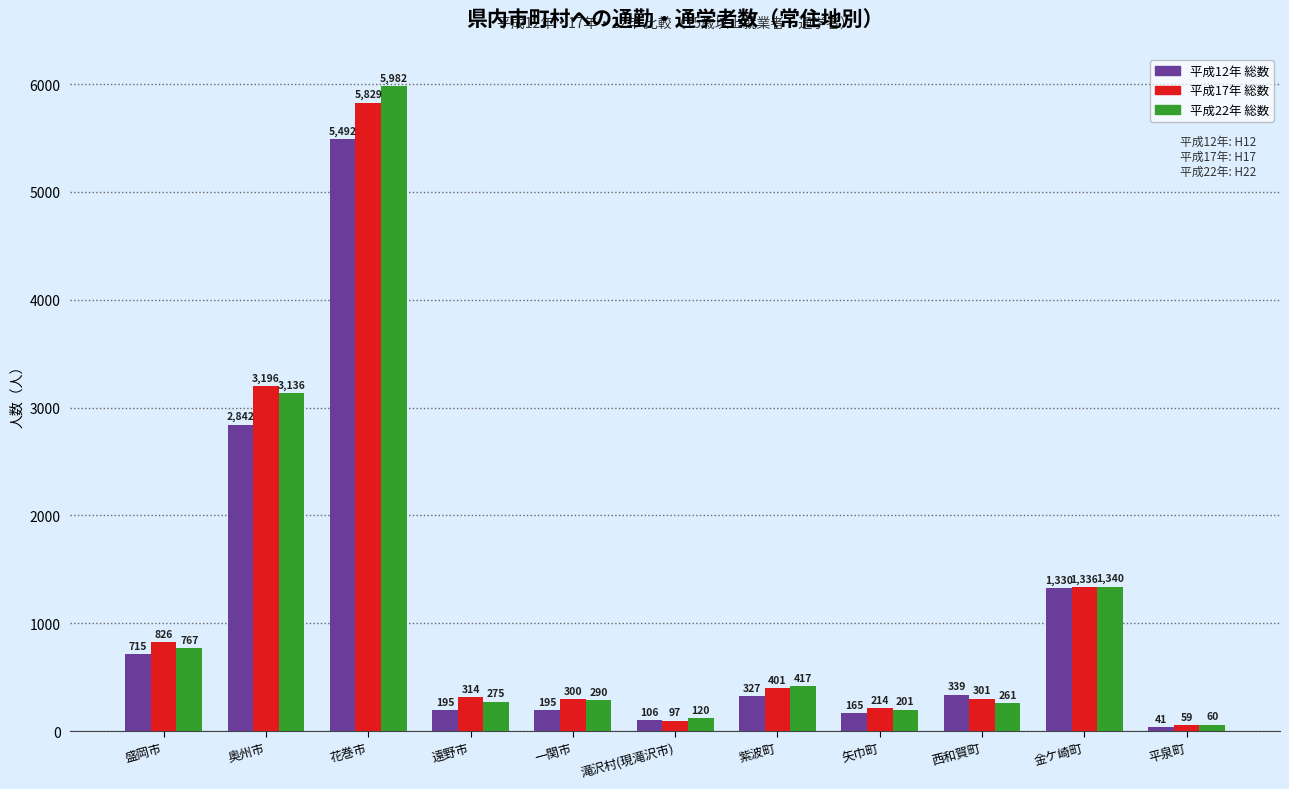

What is the maximum value shown in the chart?

5982